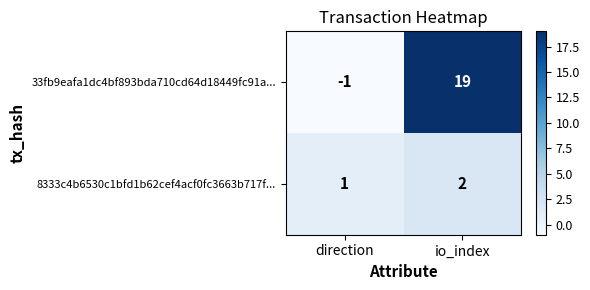

Where is 8333c4b6530c1bfd1b62cef4acf0fc3663b717f... nearest to the value 1?

direction